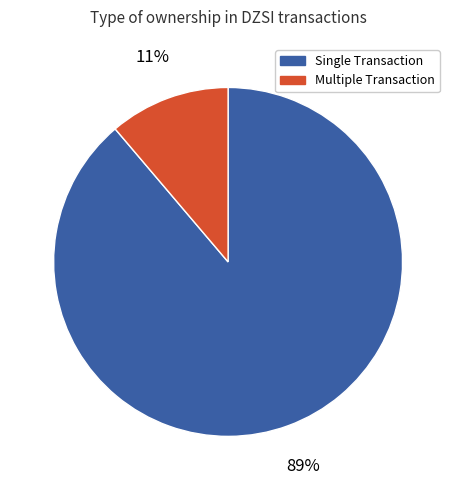

How many slices are in this pie chart?

2